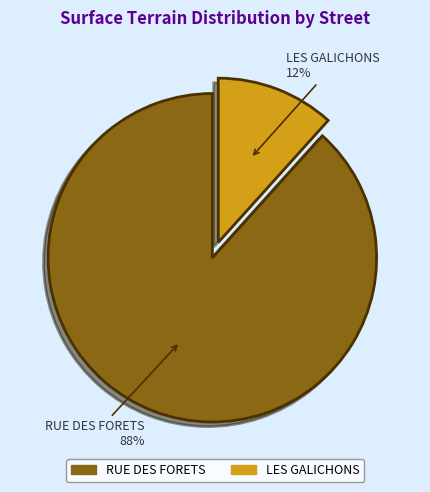

Which has a higher value, RUE DES FORETS or LES GALICHONS?

RUE DES FORETS